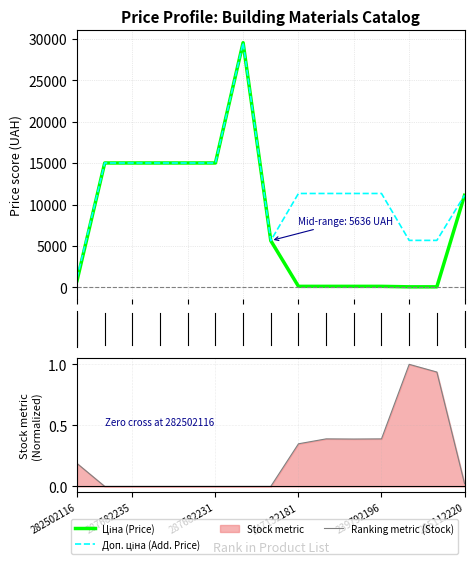

Count the number of data series in this chart.

3